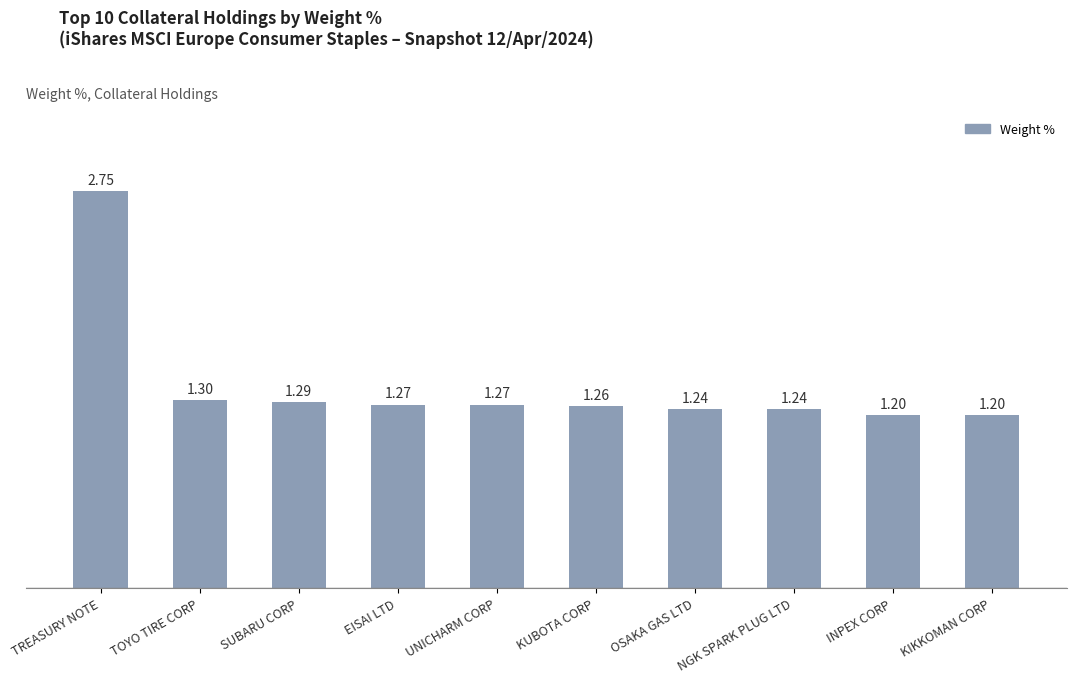

What is the average value?

1.4